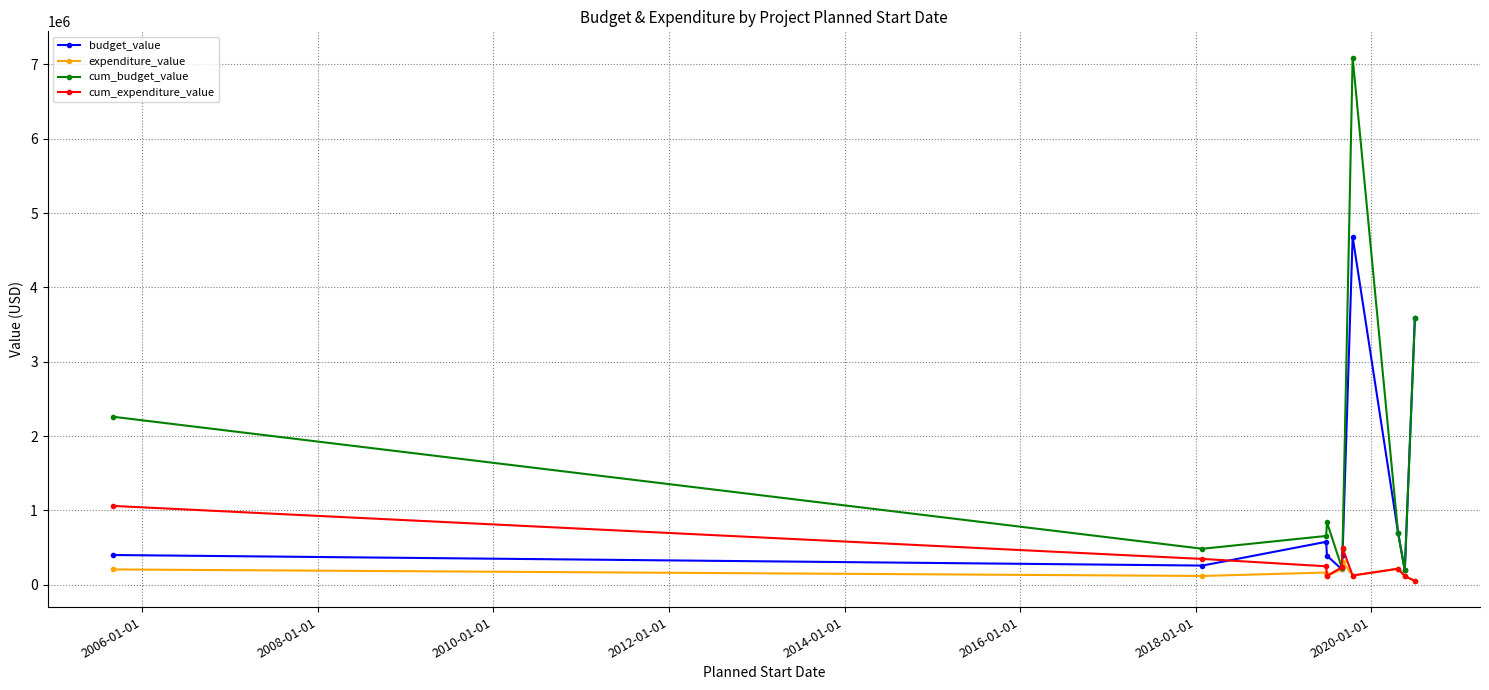

Which series has the largest total across all categories?

cum_budget_value